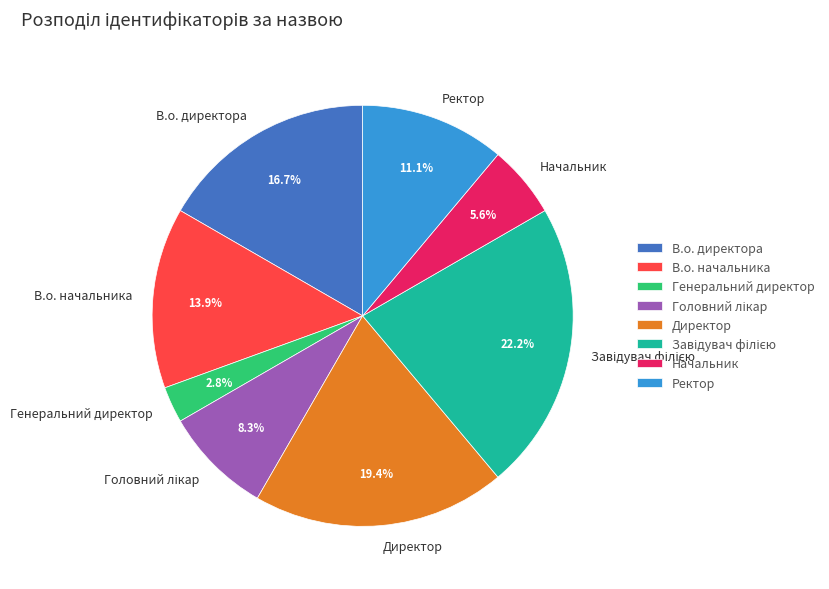

Which category has the smallest portion of the pie?

Генеральний директор